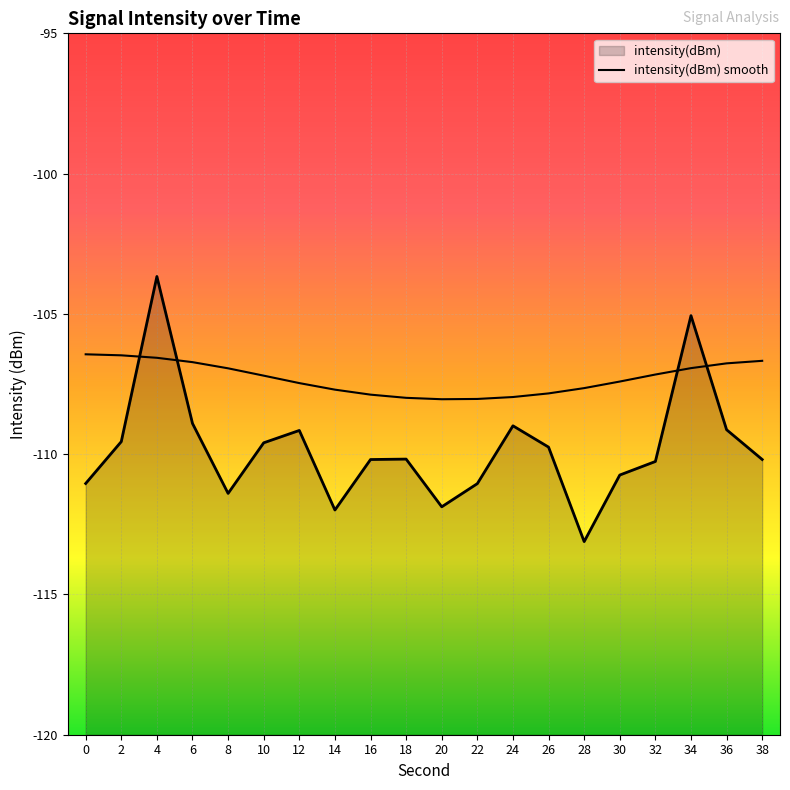

Where does the intensity(dBm) series first go above -110?

2